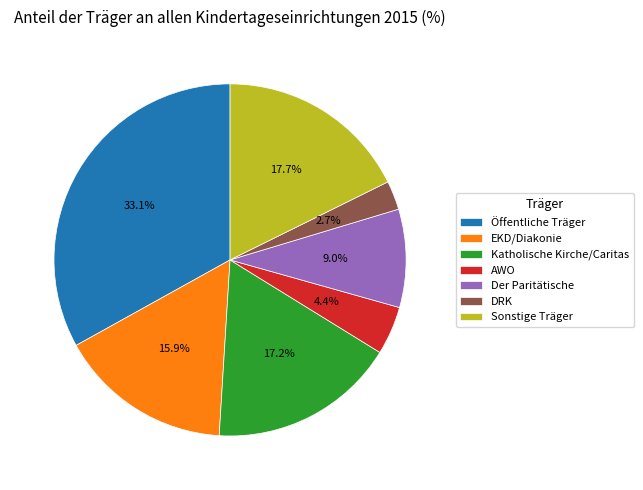

Count the number of slices in the pie.

7